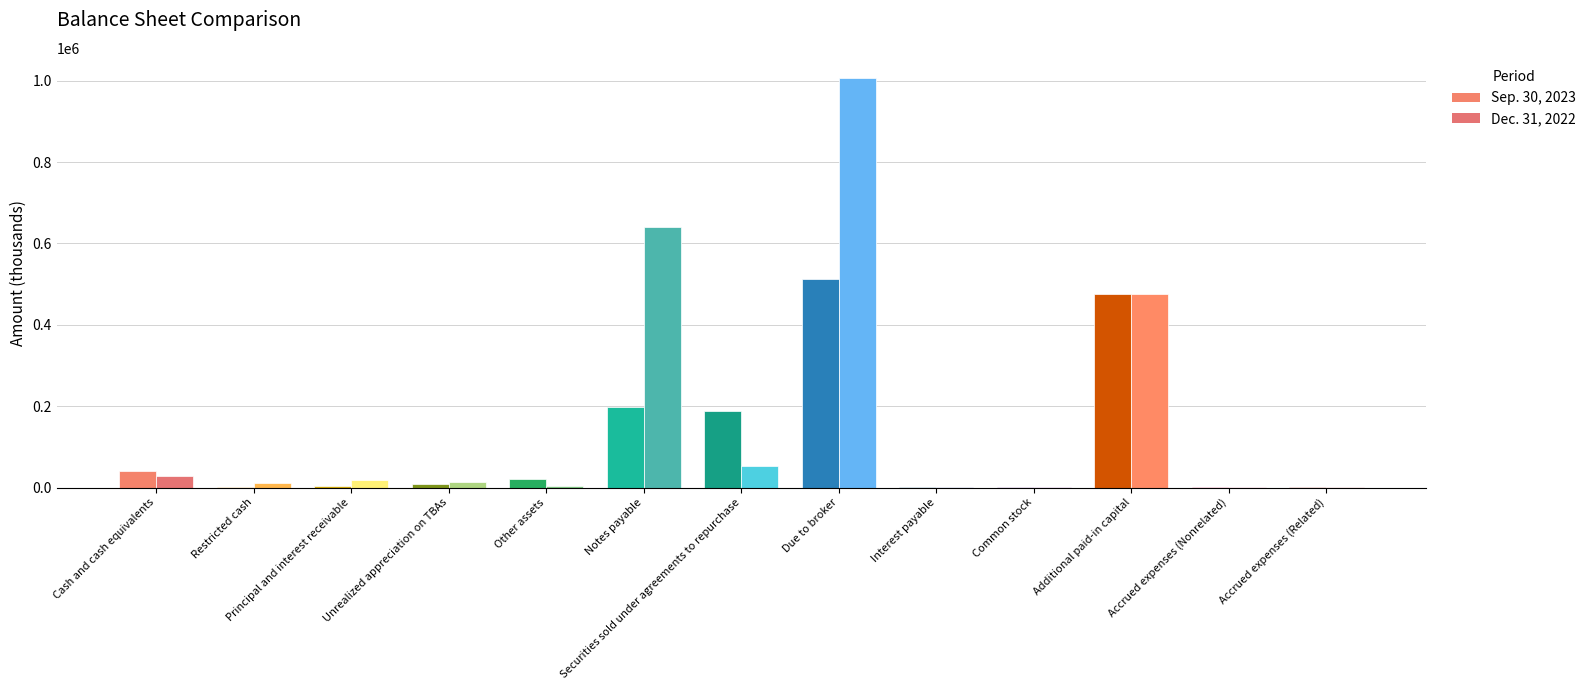

At how many categories does at least one series exceed 187617?

4